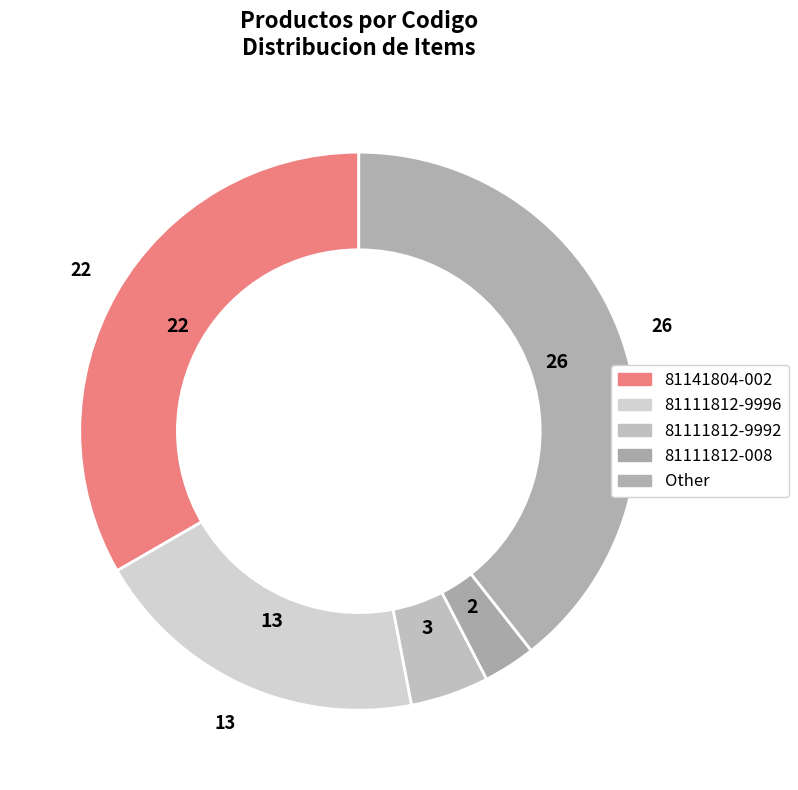

Which category has the biggest portion of the pie?

Other